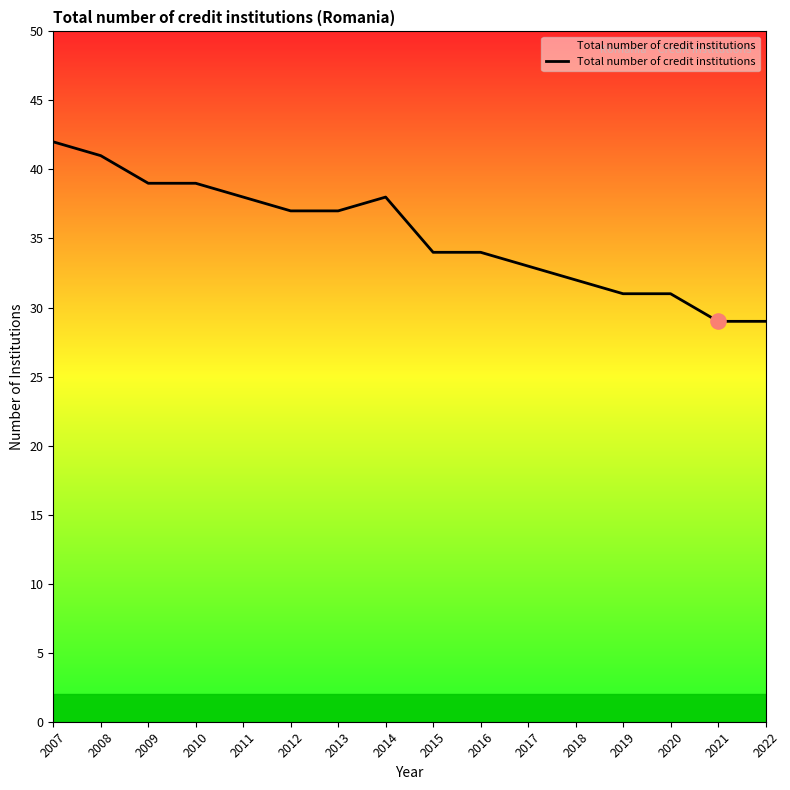

What is the change in value from 2007 to 2009?

-3